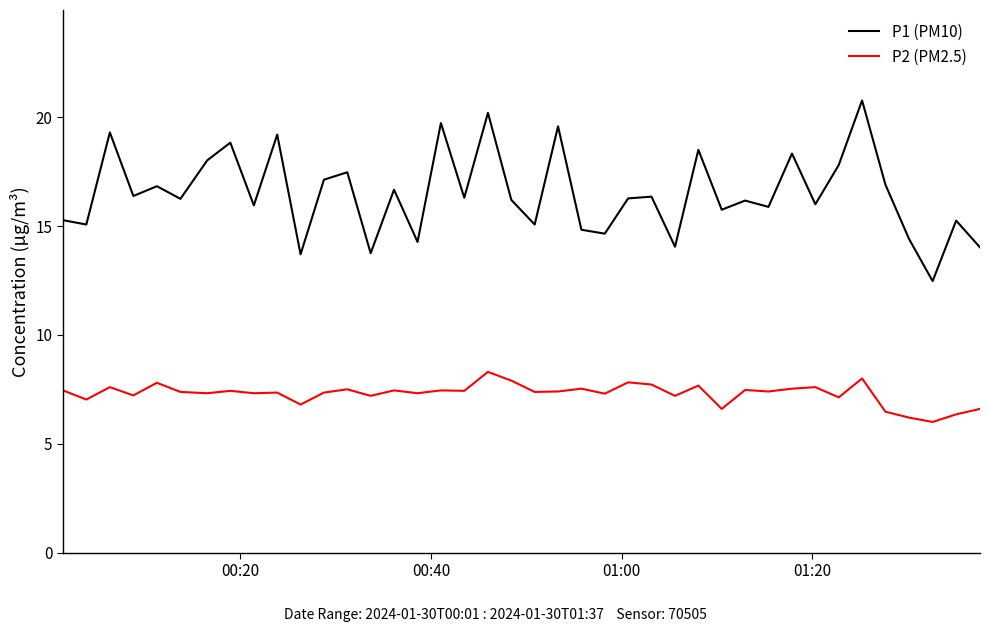

Which series has the widest spread of values?

P1 (PM10)